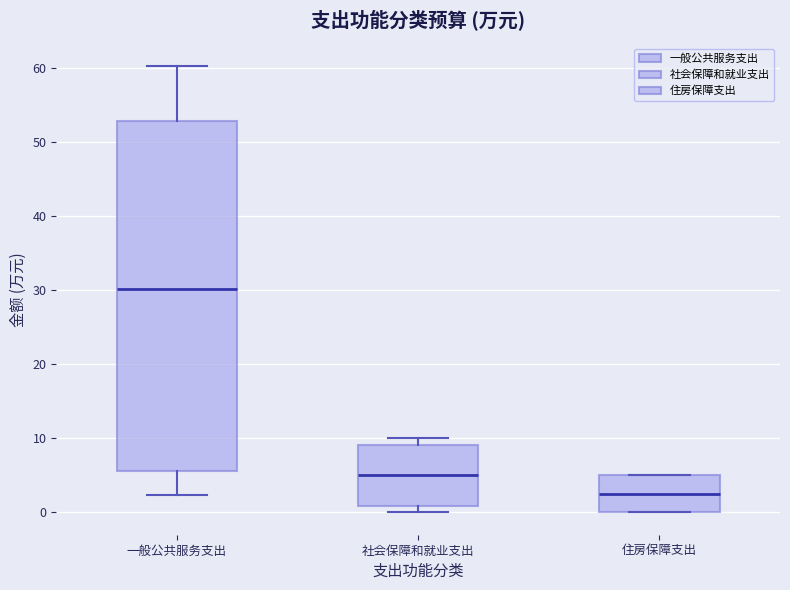

Comparing the boxes themselves (not the whiskers), which one is the tallest?

一般公共服务支出